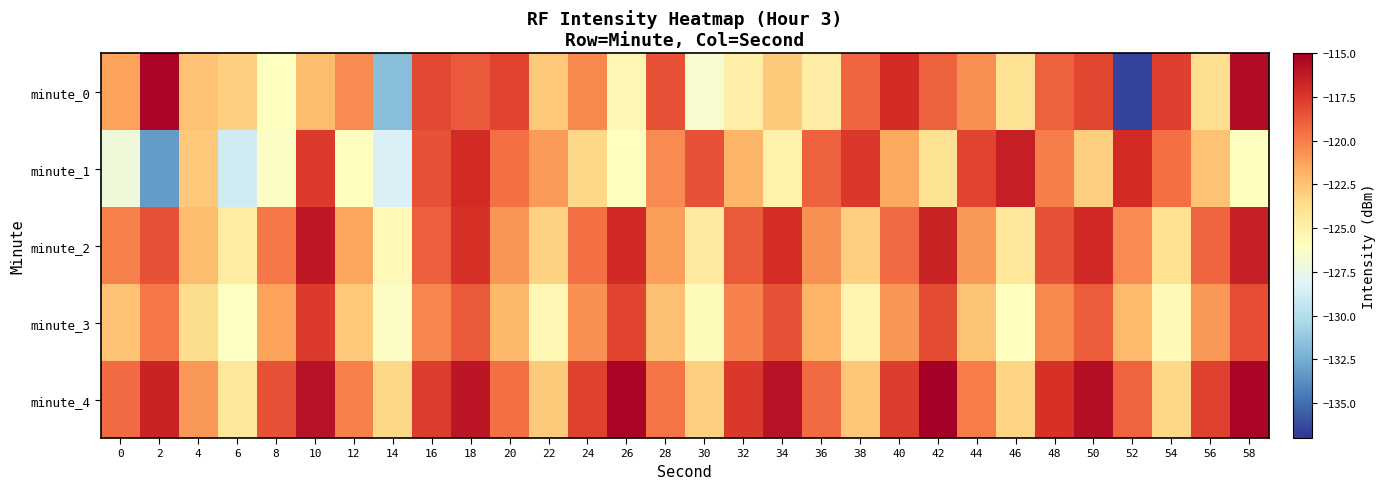

At how many categories does at least one series exceed -129?

30